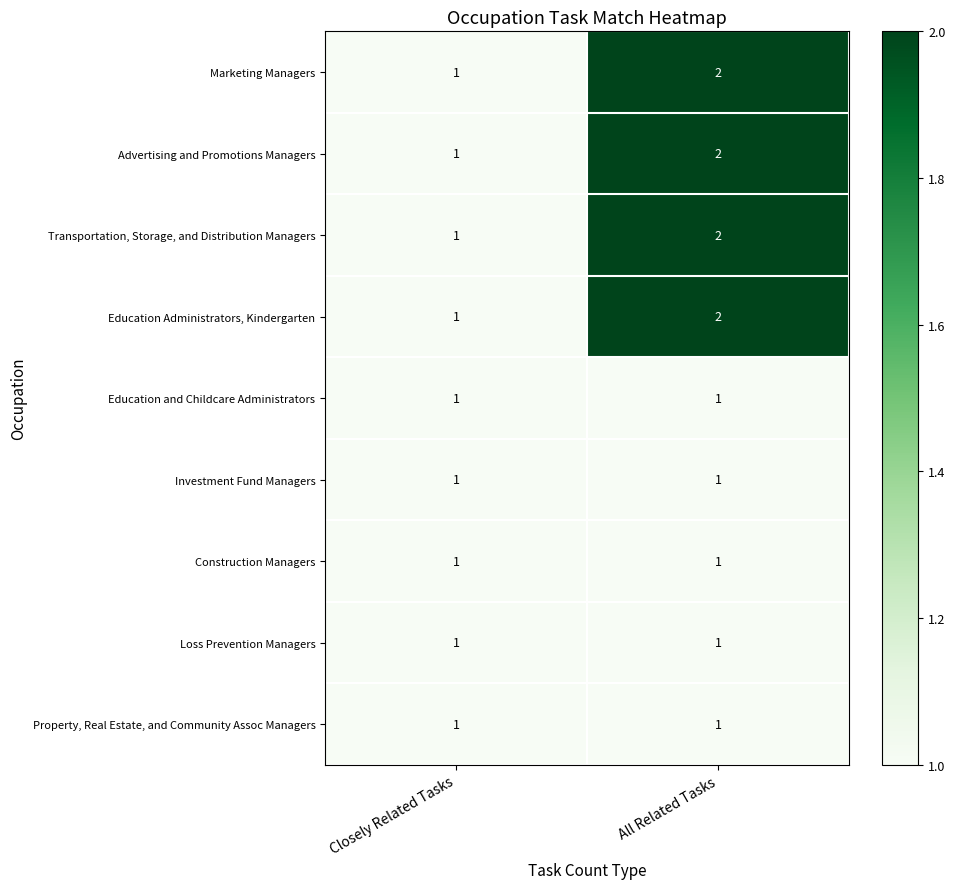

Reading left to right, extract all data points from this chart.

Marketing Managers: Closely Related Tasks=1	All Related Tasks=2
Advertising and Promotions Managers: Closely Related Tasks=1	All Related Tasks=2
Transportation, Storage, and Distribution Managers: Closely Related Tasks=1	All Related Tasks=2
Education Administrators, Kindergarten: Closely Related Tasks=1	All Related Tasks=2
Education and Childcare Administrators: Closely Related Tasks=1	All Related Tasks=1
Investment Fund Managers: Closely Related Tasks=1	All Related Tasks=1
Construction Managers: Closely Related Tasks=1	All Related Tasks=1
Loss Prevention Managers: Closely Related Tasks=1	All Related Tasks=1
Property, Real Estate, and Community Assoc Managers: Closely Related Tasks=1	All Related Tasks=1